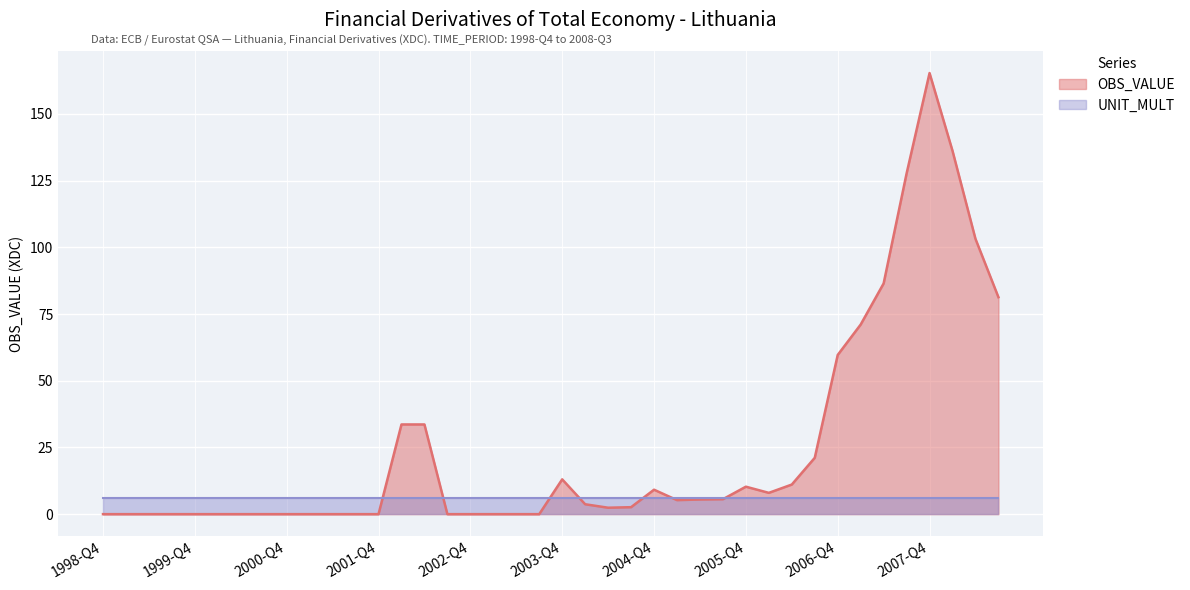

How many lines are shown in the chart?

2